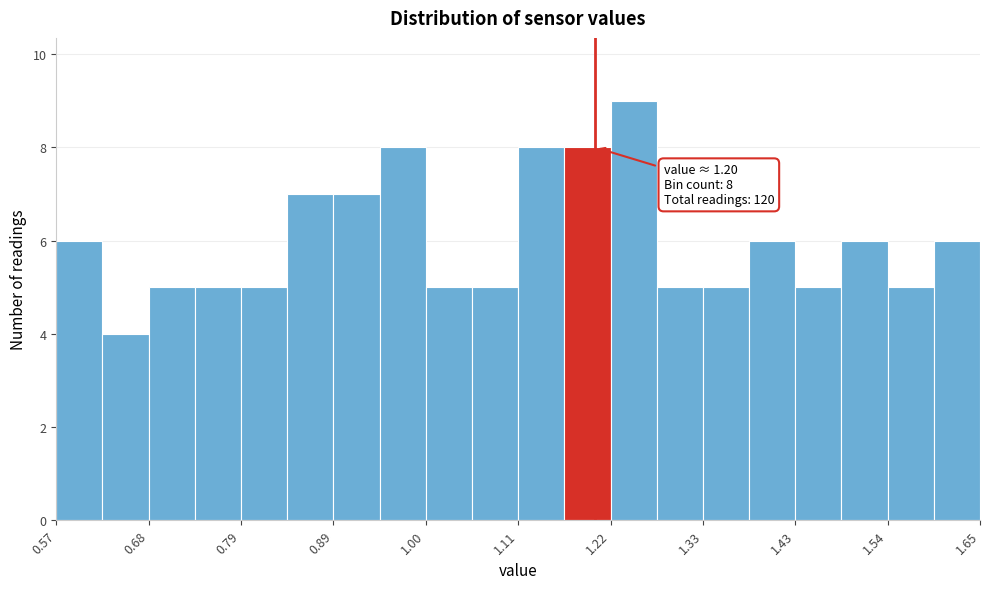

Read against the x-axis, roughly where is the centre of the tallest bar?

1.24